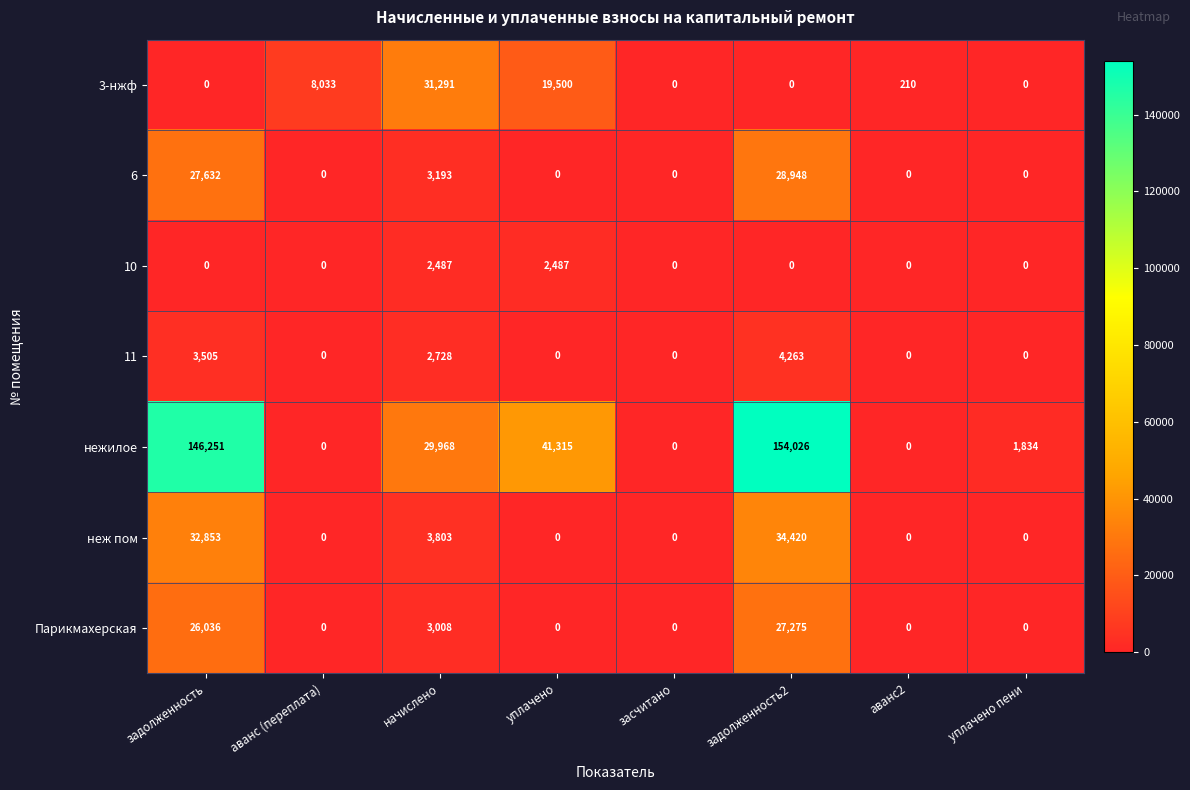

What is the total value across all series at задолженность?

236277